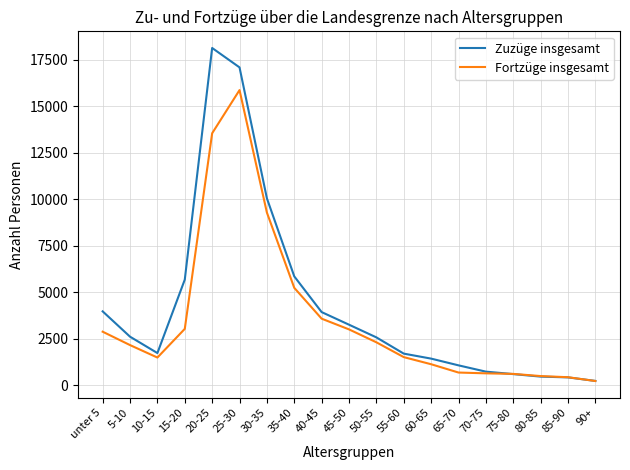

Rank the series at 5-10 from lowest to highest value.

Fortzüge insgesamt, Zuzüge insgesamt